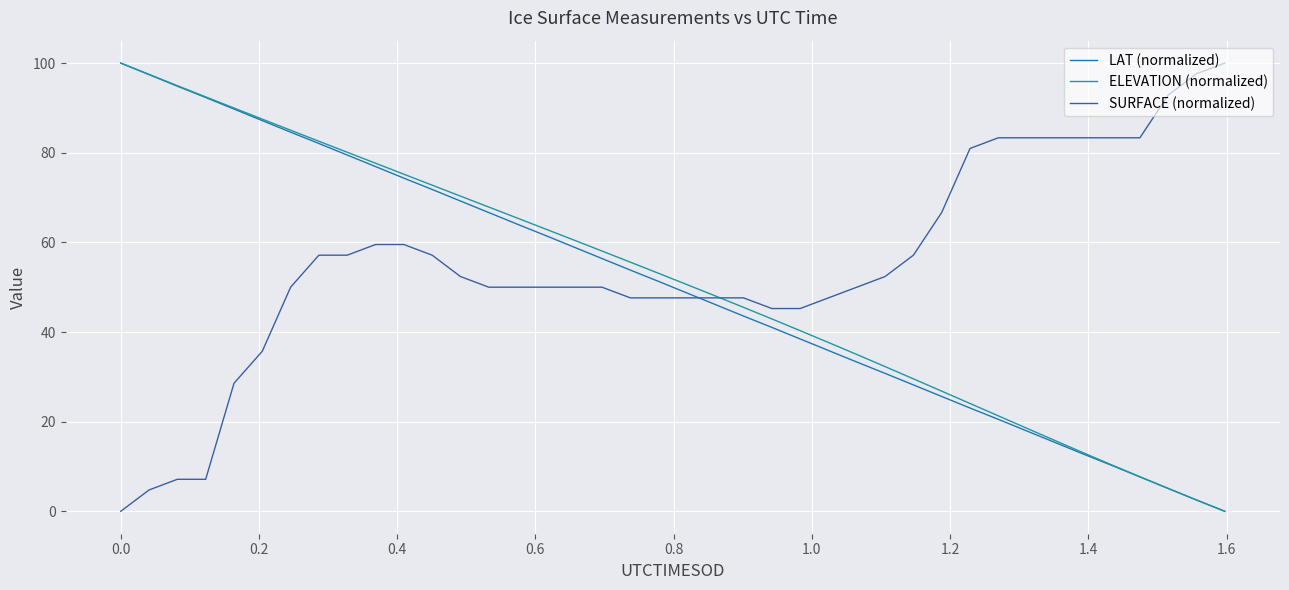

Reading left to right, transcribe all the data shown in this chart.

LAT (normalized): 100.0	97.4	94.8	92.3	89.7	87.2	84.6	82.1	79.5	76.9	74.3	71.8	69.2	66.7	64.1	61.5	59.0	56.4	53.8	51.3	48.7	46.1	43.6	41.0	38.5	35.9	33.3	30.8	28.2	25.6	23.0	20.5	17.9	15.4	12.8	10.3	7.7	5.1	2.5	0.0
ELEVATION (normalized): 100.0	97.5	95.0	92.5	90.0	87.5	85.0	82.6	80.1	77.7	75.2	72.8	70.3	67.9	65.4	63.0	60.5	58.1	55.6	53.1	50.6	48.1	45.5	42.9	40.3	37.7	35.0	32.3	29.6	26.8	24.1	21.3	18.5	15.8	13.1	10.4	7.7	5.1	2.5	0.0
SURFACE (normalized): 0.0	4.8	7.1	7.1	28.6	35.7	50.0	57.1	57.1	59.5	59.5	57.1	52.4	50.0	50.0	50.0	50.0	50.0	47.6	47.6	47.6	47.6	47.6	45.2	45.2	47.6	50.0	52.4	57.1	66.7	81.0	83.3	83.3	83.3	83.3	83.3	83.3	92.9	97.6	100.0